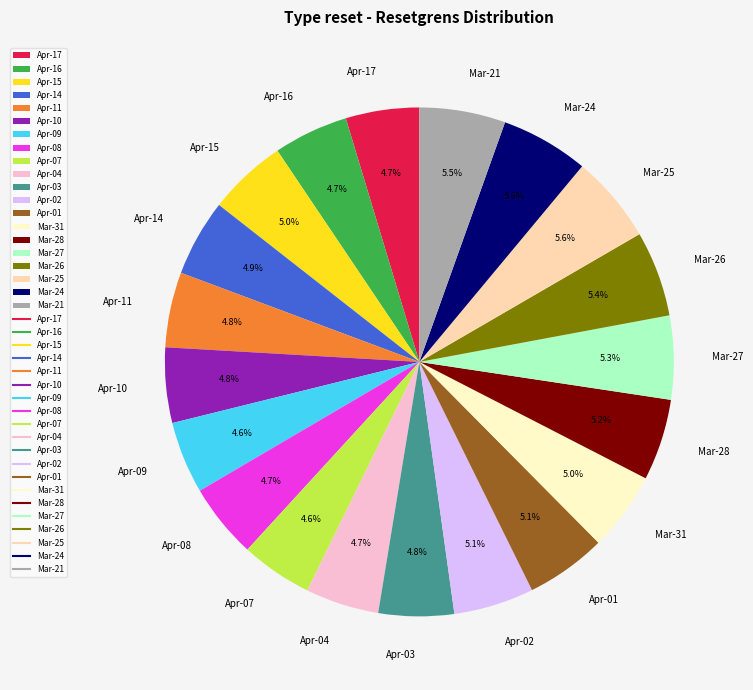

Does Apr-16 represent more than half of the total?

No